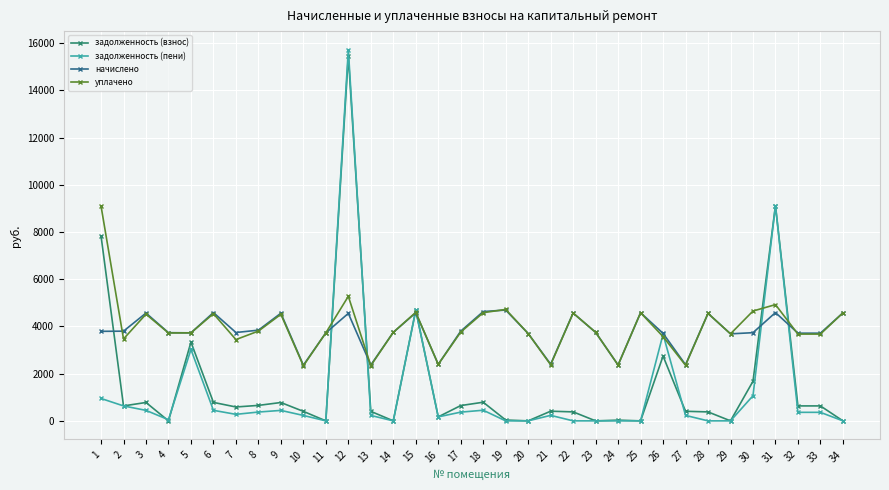

Is it true that задолженность (взнос) equals 13493.0 at 31?

False